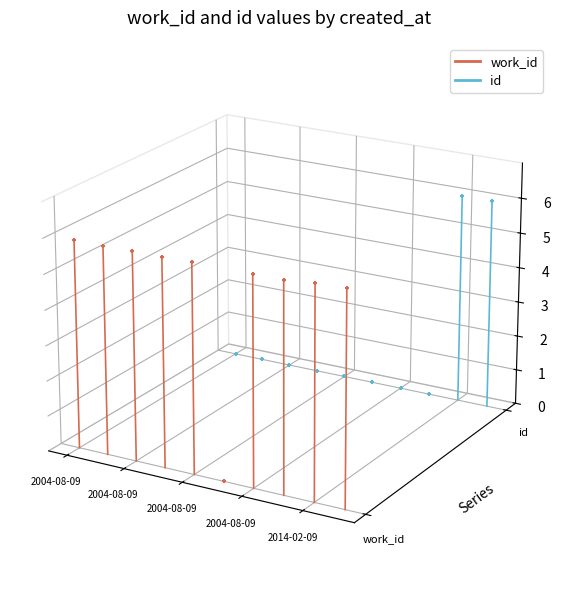

Is the value of work_id at 2004-08-09 greater than the value of id at 2004-08-09?

No